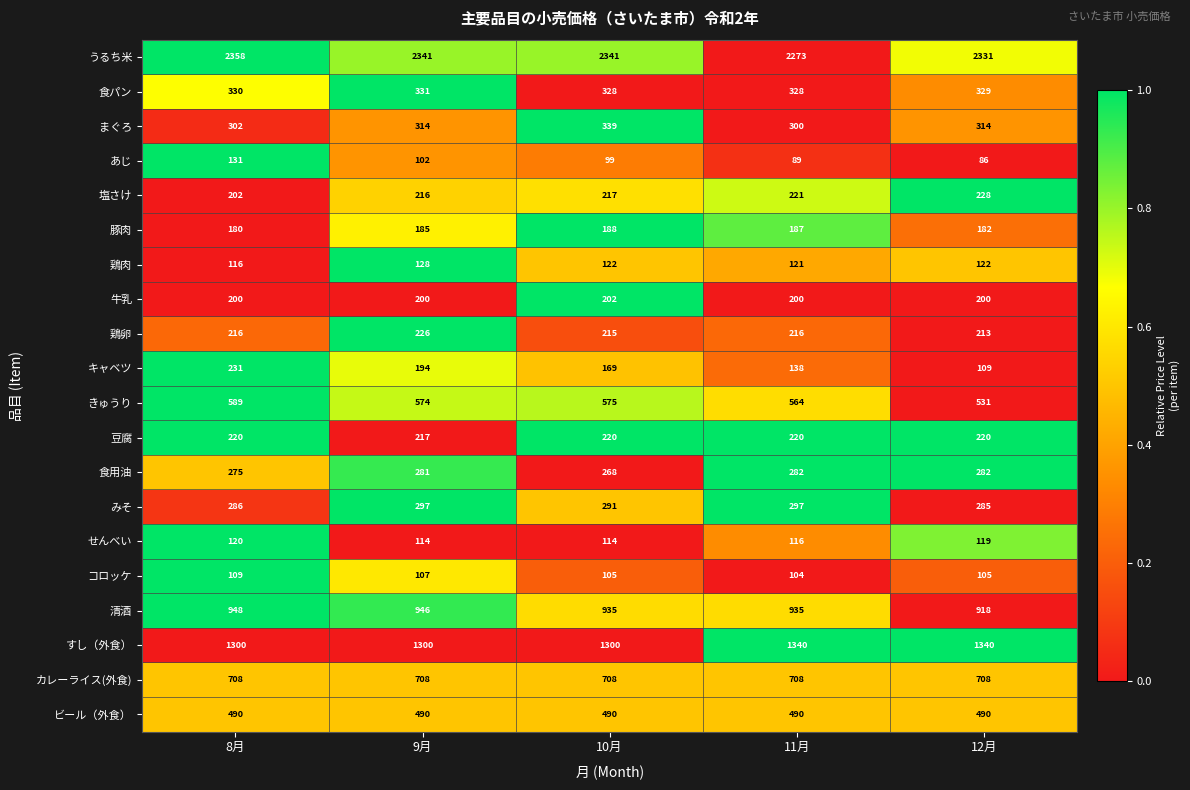

What is the sum of all あじ values?

507